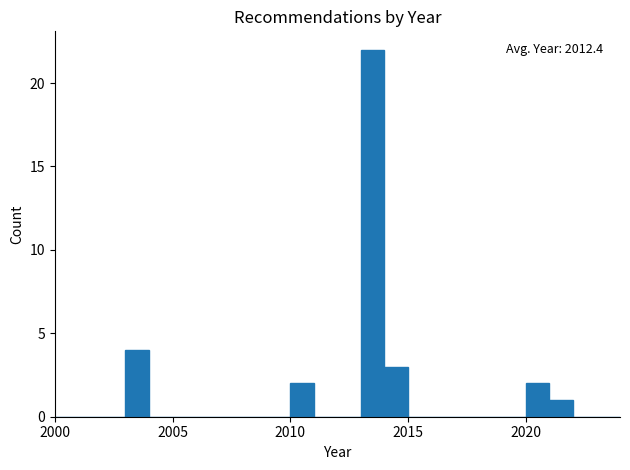

Around what value on the x-axis is the tallest bar? Give the approximate position of its centre, as read against the axis.

2013.5